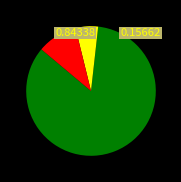

Is there any slice that represents more than half of the pie?

Yes